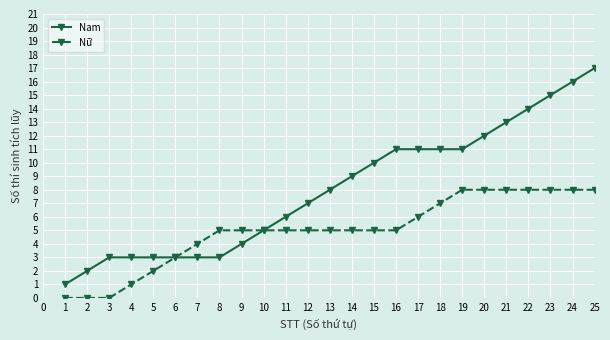

What is the difference between the maximum and minimum values in the Nữ series?

8